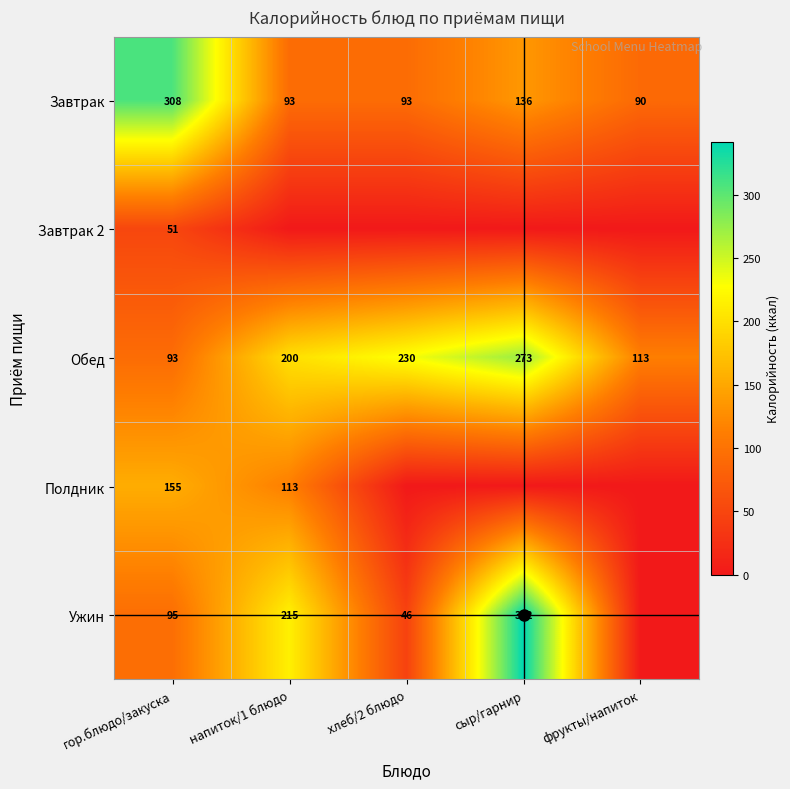

Between гор.блюдо/закуска and сыр/гарнир, which series saw the biggest shift?

Ужин